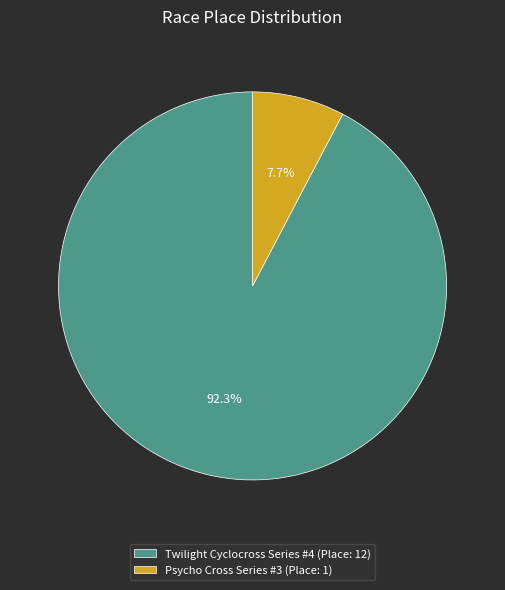

Count the number of slices in the pie.

2